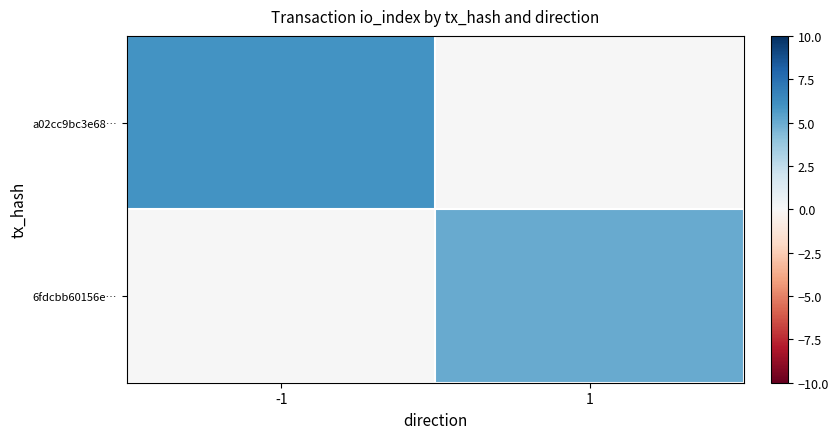

Reading left to right, list all the values displayed in this chart.

a02cc9bc3e68…: -1=6	1=0
6fdcbb60156e…: -1=0	1=5